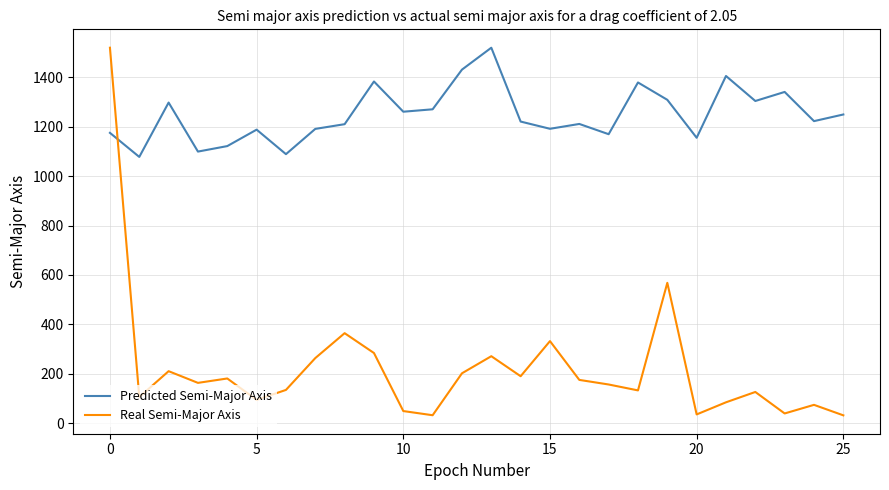

Which series has the largest range (max minus min)?

Real Semi-Major Axis